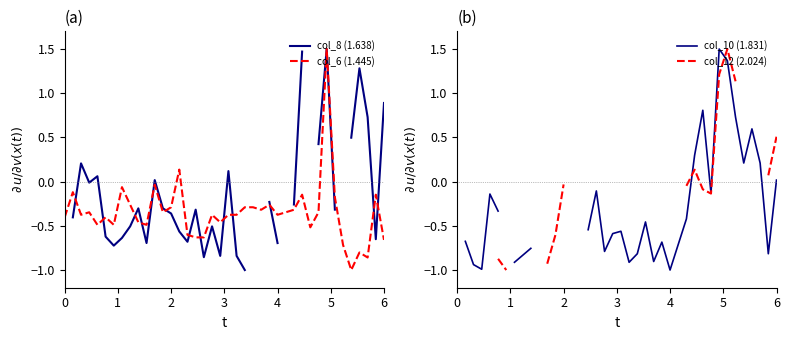

How many times do col_6 (1.445) and col_8 (1.638) cross each other?

13